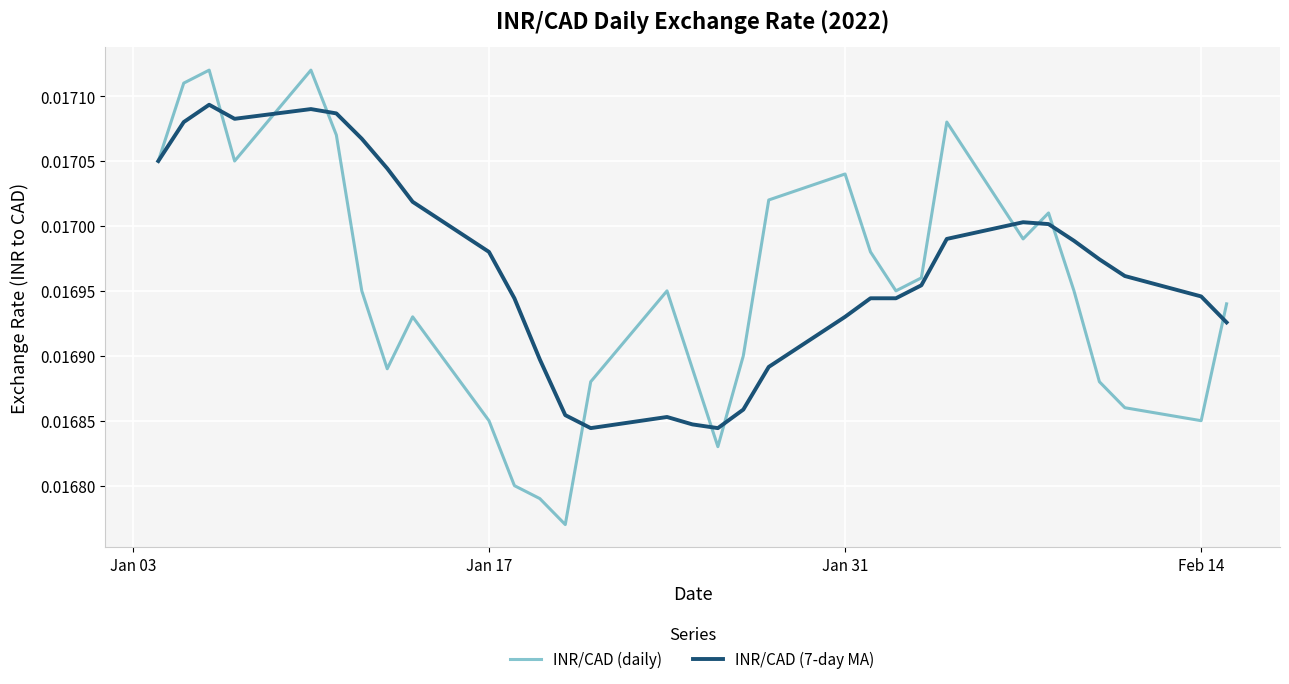

Which series has the widest spread of values?

INR/CAD (daily)